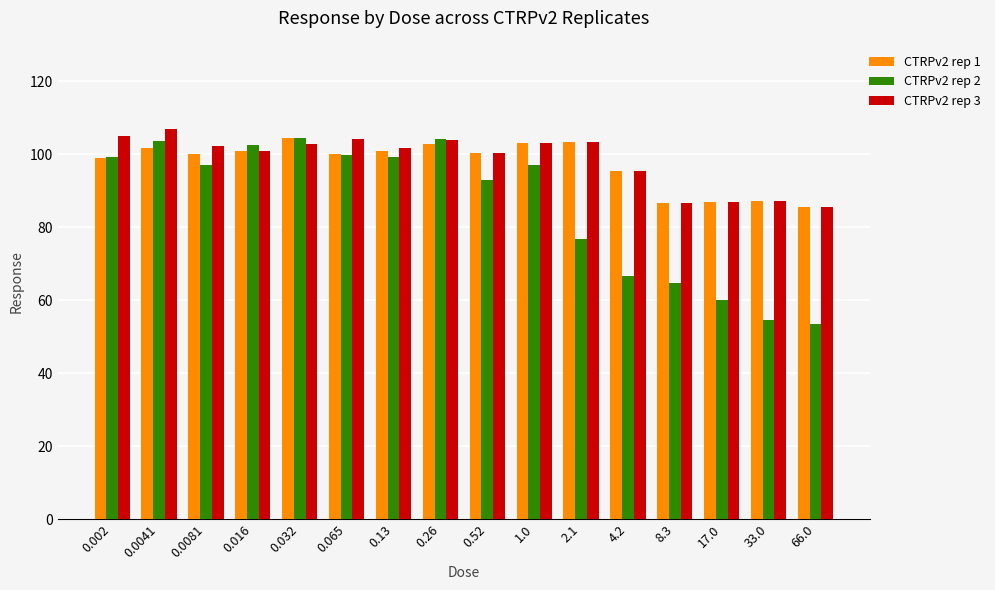

The value of CTRPv2 rep 1 at 8.3 is 86.6. True or false?

True